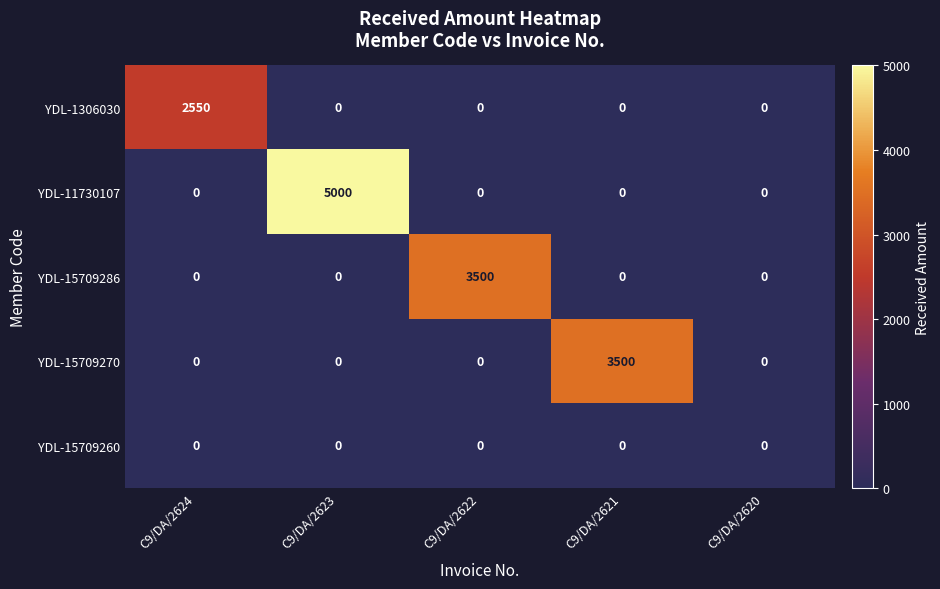

Reading right to left, what are all the values shown in this chart?

YDL-1306030: 0	0	0	0	2550
YDL-11730107: 0	0	0	5000	0
YDL-15709286: 0	0	3500	0	0
YDL-15709270: 0	3500	0	0	0
YDL-15709260: 0	0	0	0	0